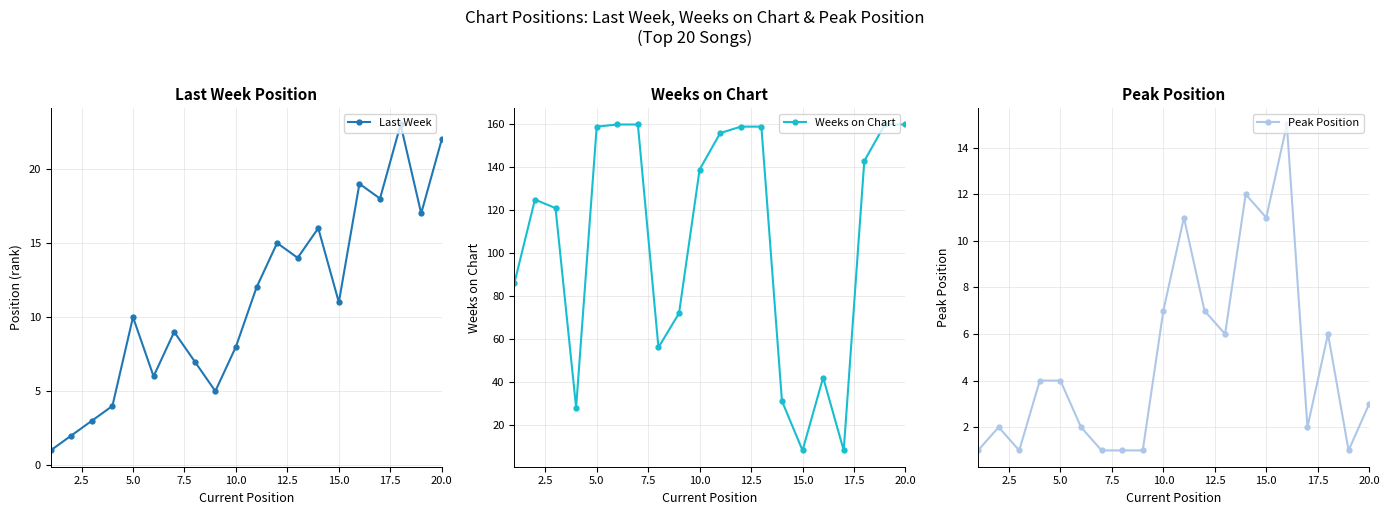

Which series has the largest total across all categories?

Weeks on Chart